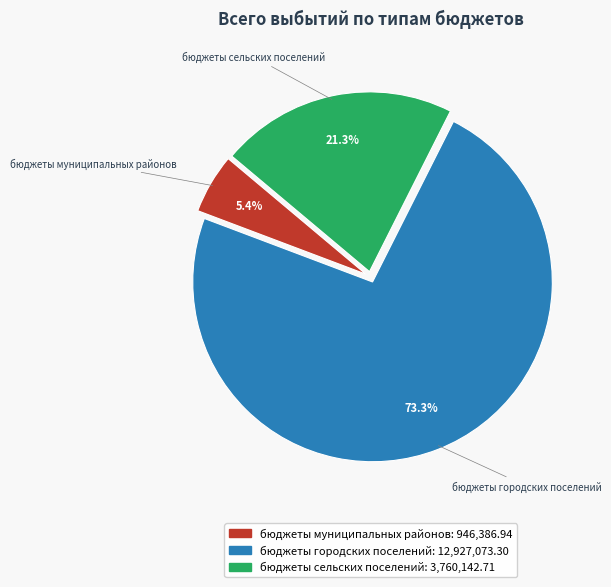

What percentage is the бюджеты сельских поселений slice, to the nearest percent?

21%